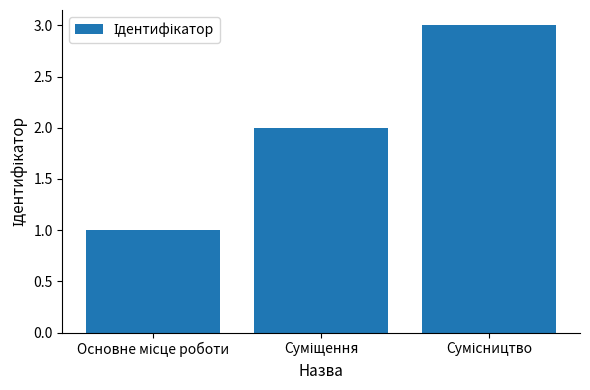

What is the sum of all values?

6